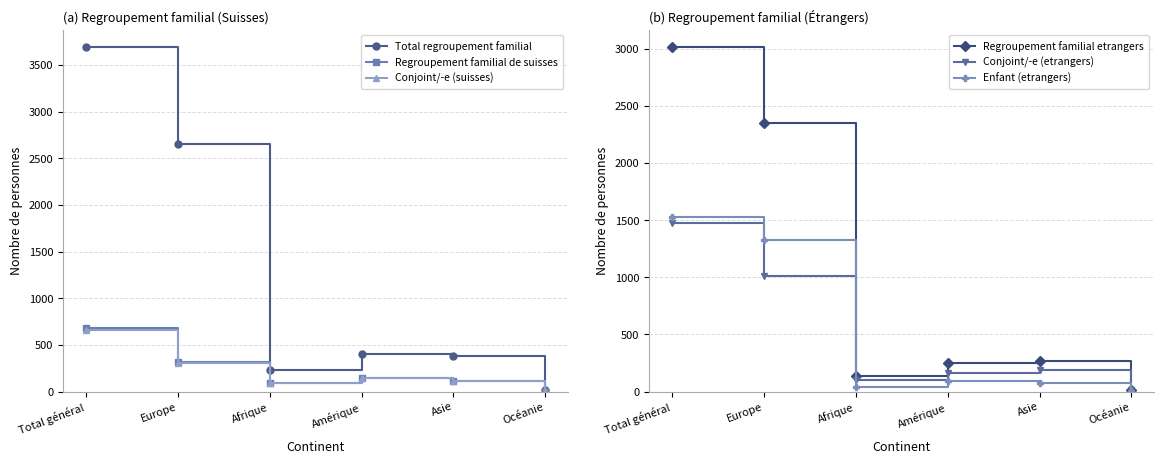

Reading right to left, transcribe all the data shown in this chart.

Total regroupement familial: Océanie=20	Asie=382	Amérique=400	Afrique=232	Europe=2657	Total général=3692
Regroupement familial de suisses: Océanie=9	Asie=115	Amérique=147	Afrique=95	Europe=311	Total général=678
Conjoint/-e (suisses): Océanie=9	Asie=111	Amérique=142	Afrique=92	Europe=304	Total général=659
Regroupement familial etrangers: Océanie=11	Asie=267	Amérique=253	Afrique=137	Europe=2346	Total général=3014
Conjoint/-e (etrangers): Océanie=9	Asie=189	Amérique=164	Afrique=97	Europe=1015	Total général=1474
Enfant (etrangers): Océanie=2	Asie=76	Amérique=89	Afrique=40	Europe=1323	Total général=1530